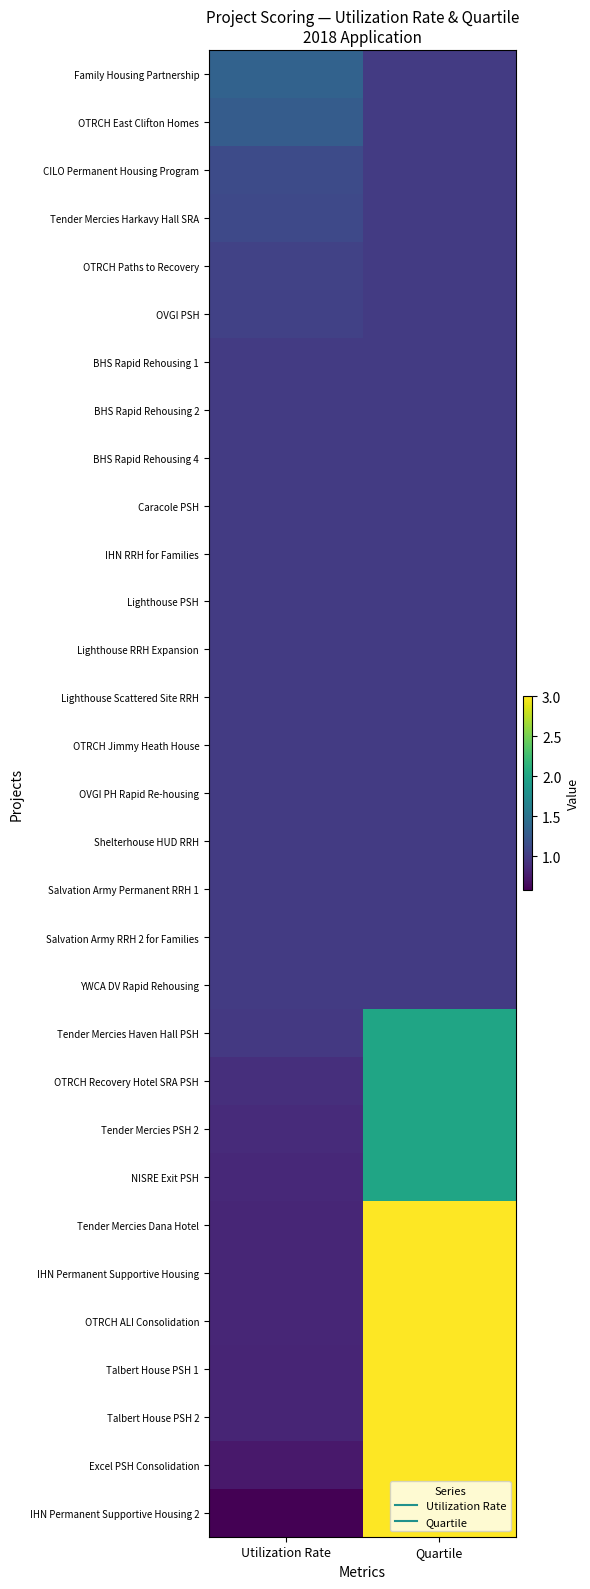

Rank the series at Utilization Rate from lowest to highest value.

IHN Permanent Supportive Housing 2, Excel PSH Consolidation, Talbert House PSH 1, Talbert House PSH 2, OTRCH ALI Consolidation, IHN Permanent Supportive Housing, Tender Mercies Dana Hotel, NISRE Exit PSH, Tender Mercies PSH 2, OTRCH Recovery Hotel SRA PSH, Tender Mercies Haven Hall PSH, BHS Rapid Rehousing 1, BHS Rapid Rehousing 2, BHS Rapid Rehousing 4, Caracole PSH, IHN RRH for Families, Lighthouse PSH, Lighthouse RRH Expansion, Lighthouse Scattered Site RRH, OTRCH Jimmy Heath House, OVGI PH Rapid Re-housing, Shelterhouse HUD RRH, Salvation Army Permanent RRH 1, Salvation Army RRH 2 for Families, YWCA DV Rapid Rehousing, OVGI PSH, OTRCH Paths to Recovery, Tender Mercies Harkavy Hall SRA, CILO Permanent Housing Program, OTRCH East Clifton Homes, Family Housing Partnership